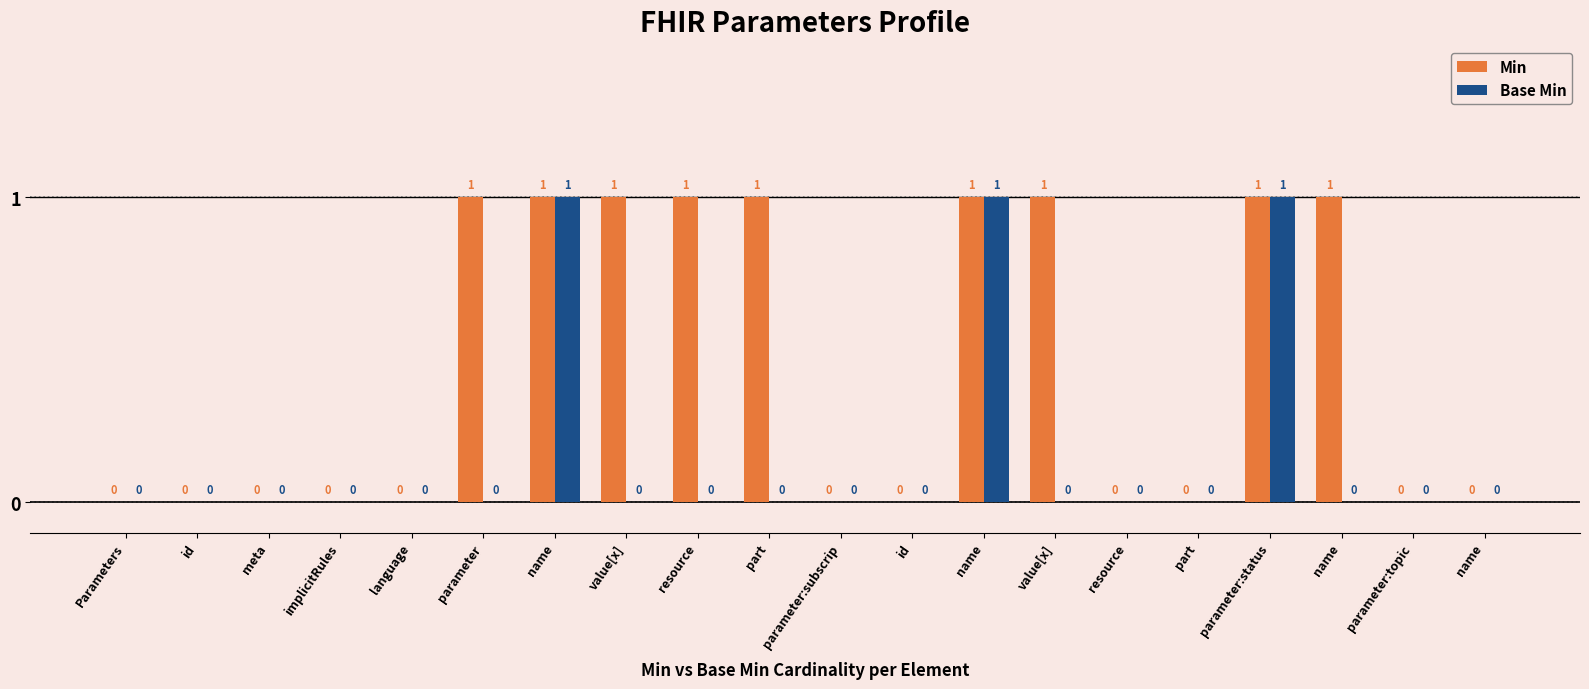

What is the label of the 17th bar from the left?

parameter:status